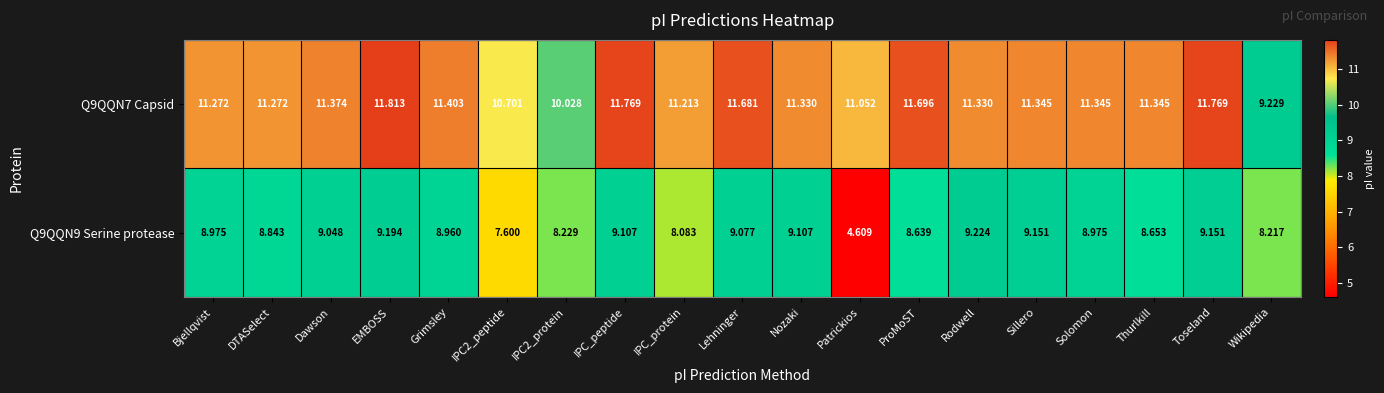

At how many categories does at least one series exceed 9?

19